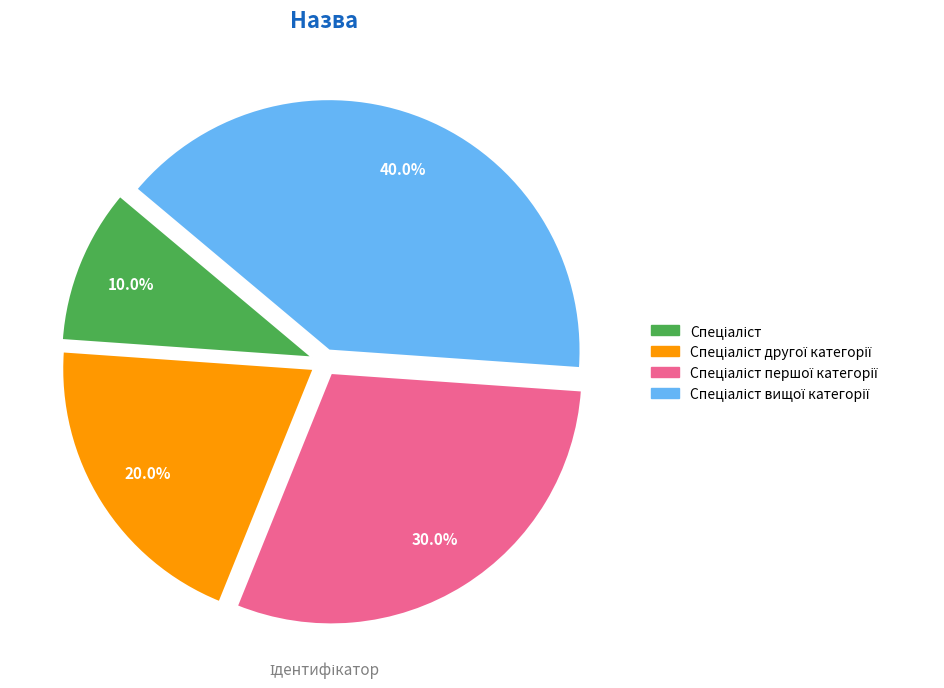

Does any single category account for the majority?

No